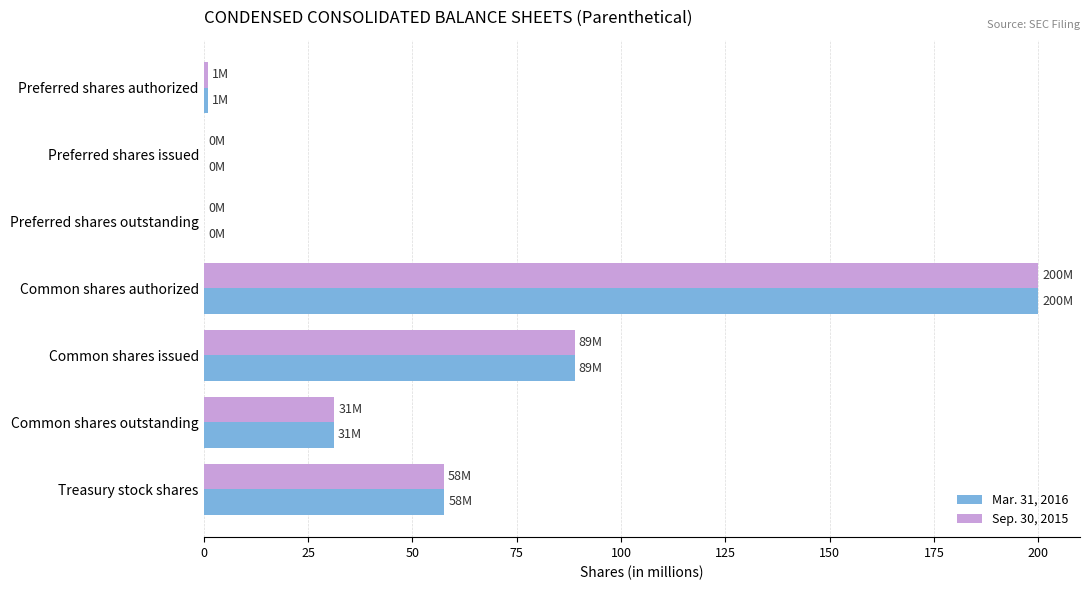

The value of Mar. 31, 2016 at Common shares authorized is 200.0. True or false?

True